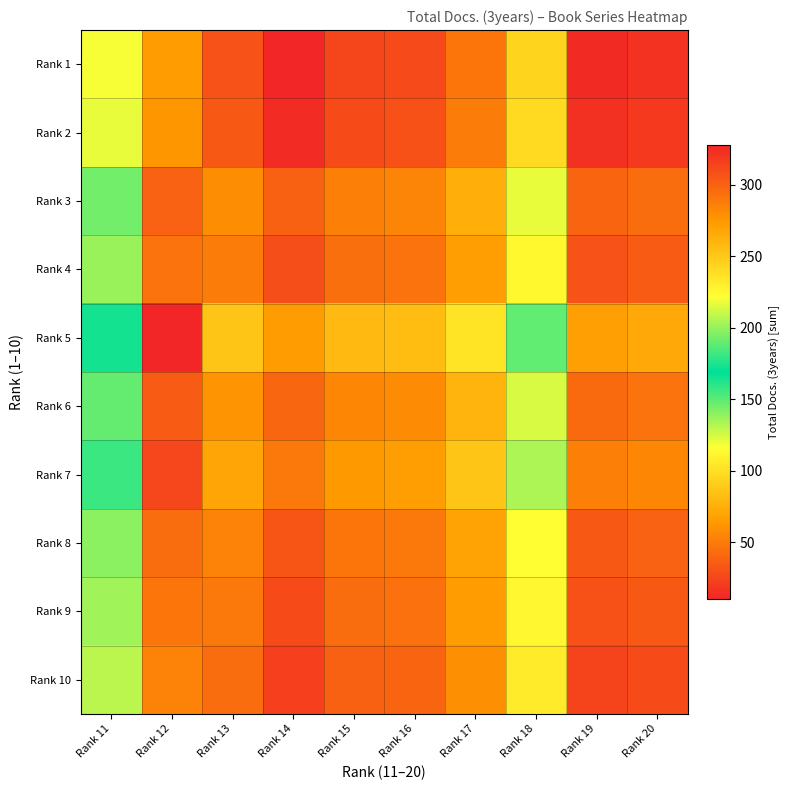

How many series are shown in this chart?

10